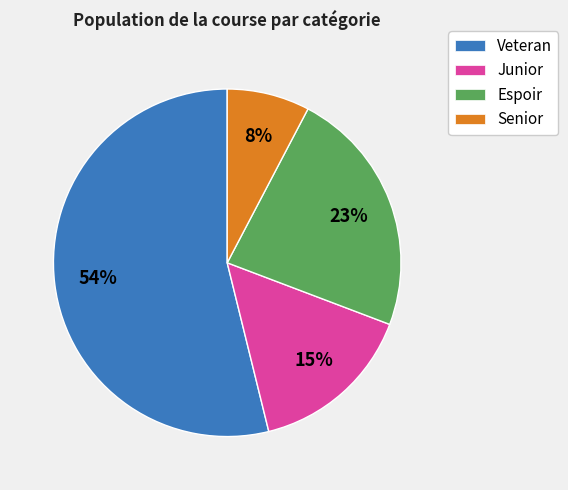

The Senior slice represents 8% of the pie. True or false?

True